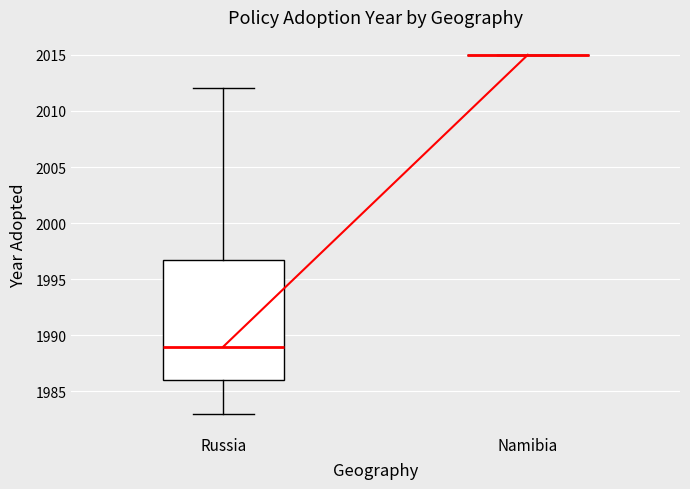

Reading left to right, read every box against the y-axis: the position of its median line, the range the box covers, and the ends of its whiskers. The values are not printed on the chart, so give them approximately, as read against the axis.

Russia: median 1989, box 1986 to 1997, whiskers 1983 to 2012
Namibia: box collapsed to a line at 2015, whiskers 2015 to 2015